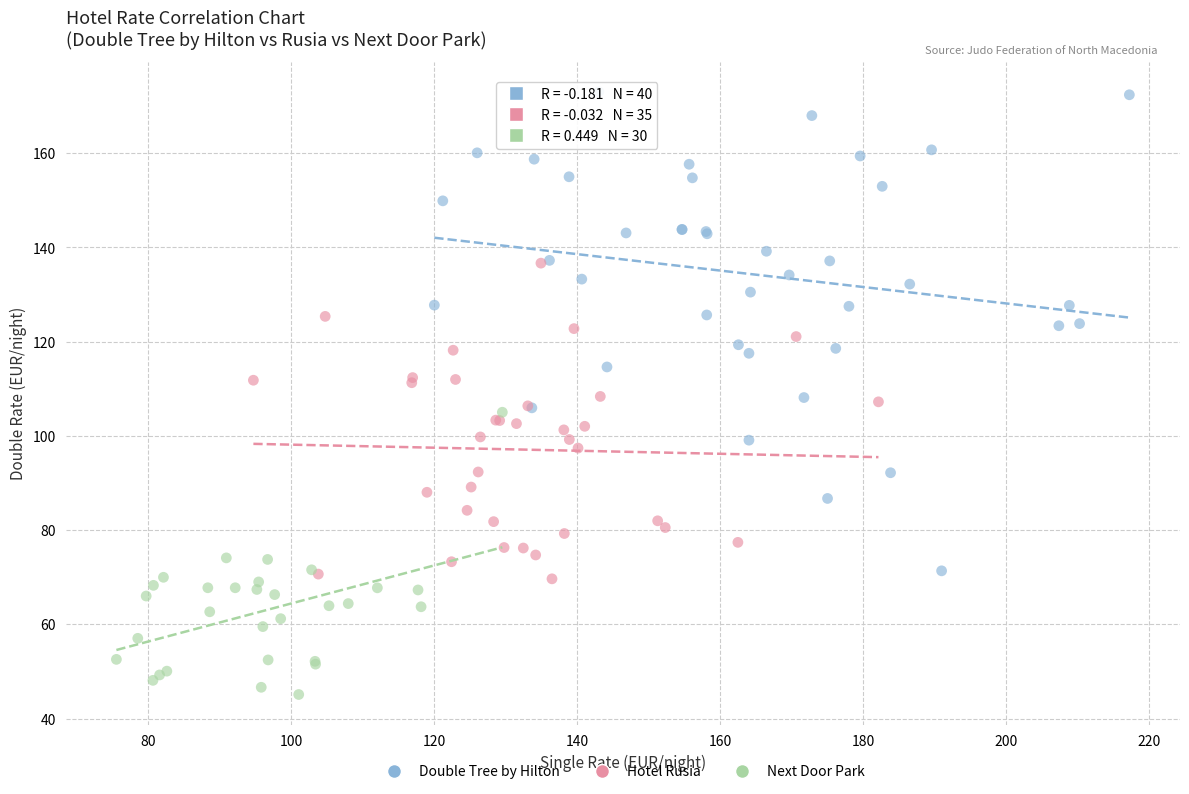

What are all the series names shown in the legend?

Double Tree by Hilton, Hotel Rusia, Next Door Park